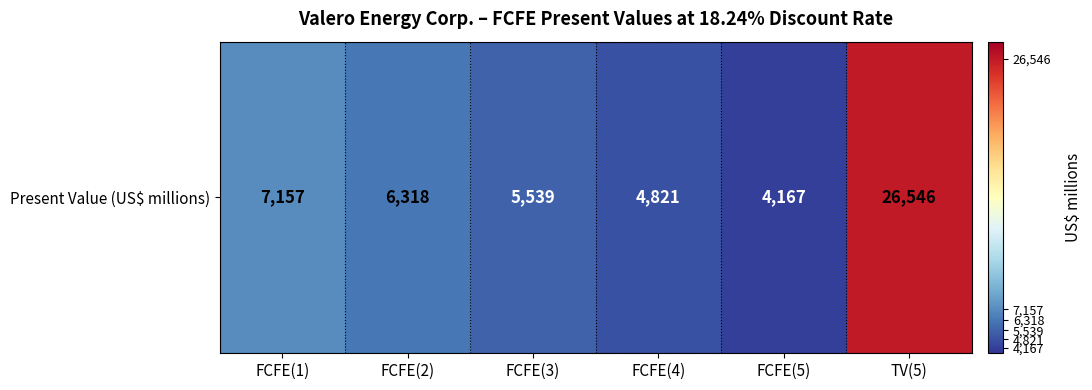

What is the average value?

9091